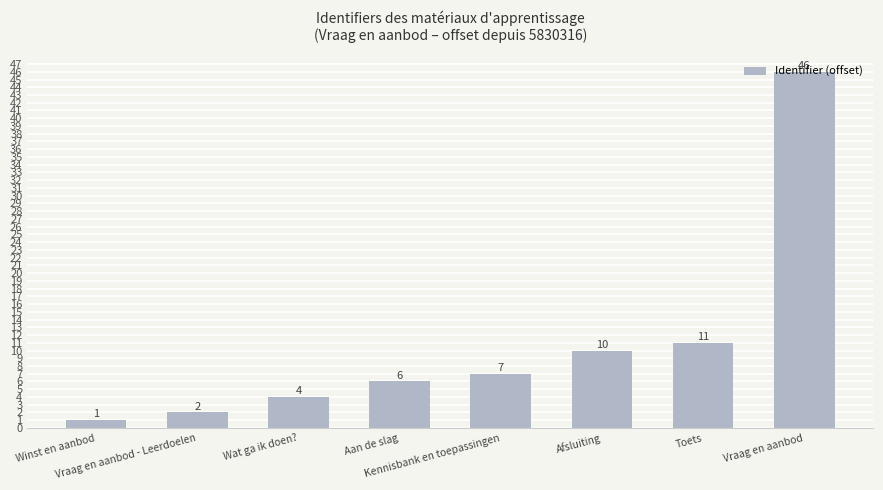

How many bars are there in total?

8